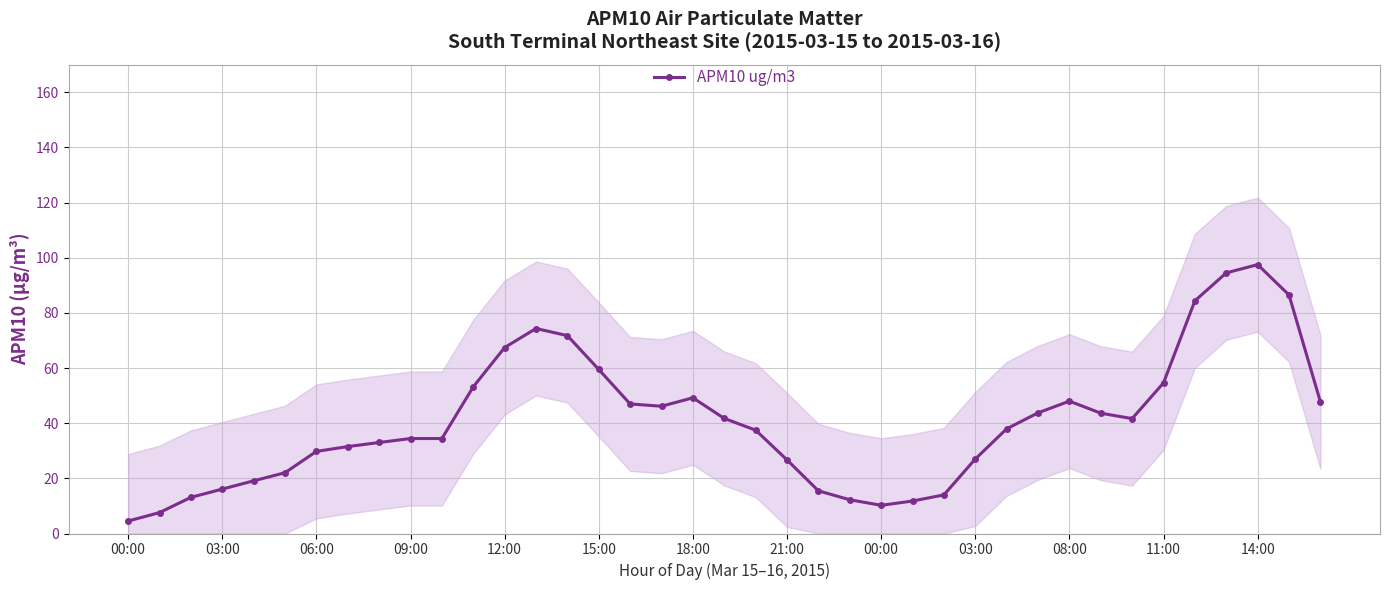

What is the maximum value shown in the chart?

97.5